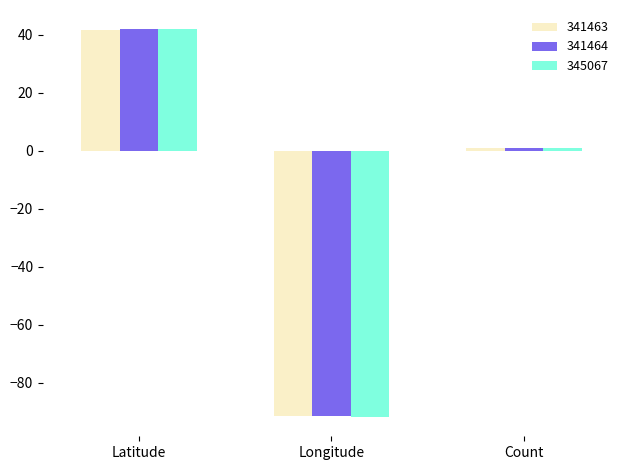

What is the difference between the maximum and second lowest values in the 341464 series?

40.8